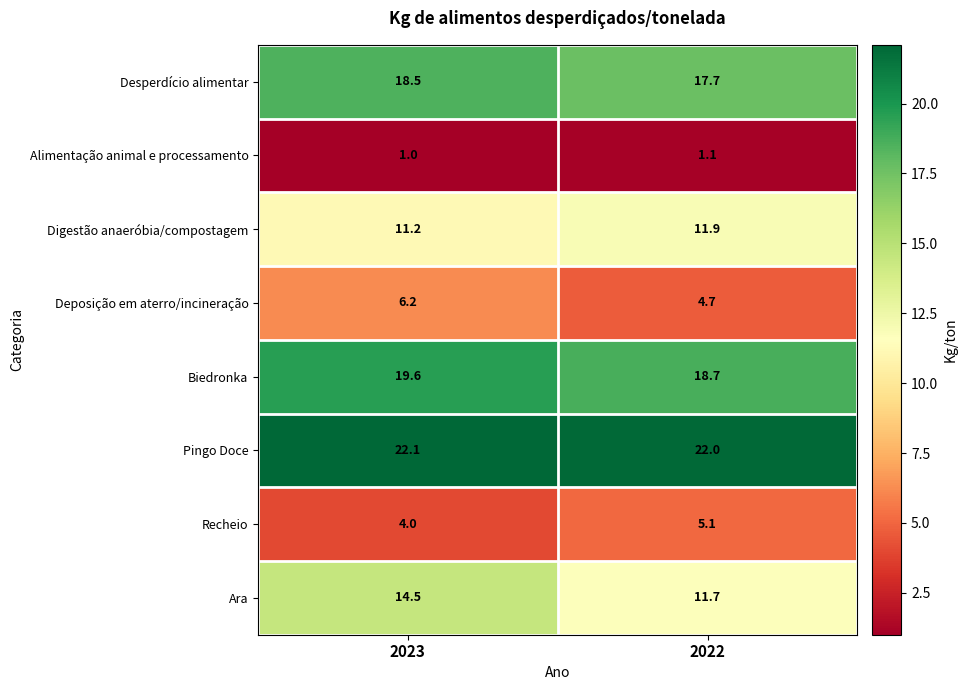

What is the difference between the Recheio values at 2022 and 2023?

1.1